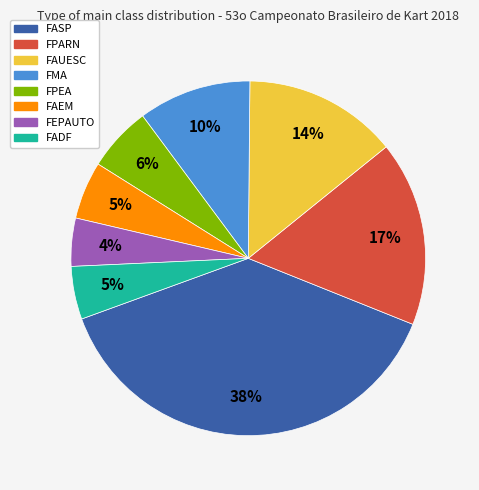

Does FMA represent more than half of the total?

No